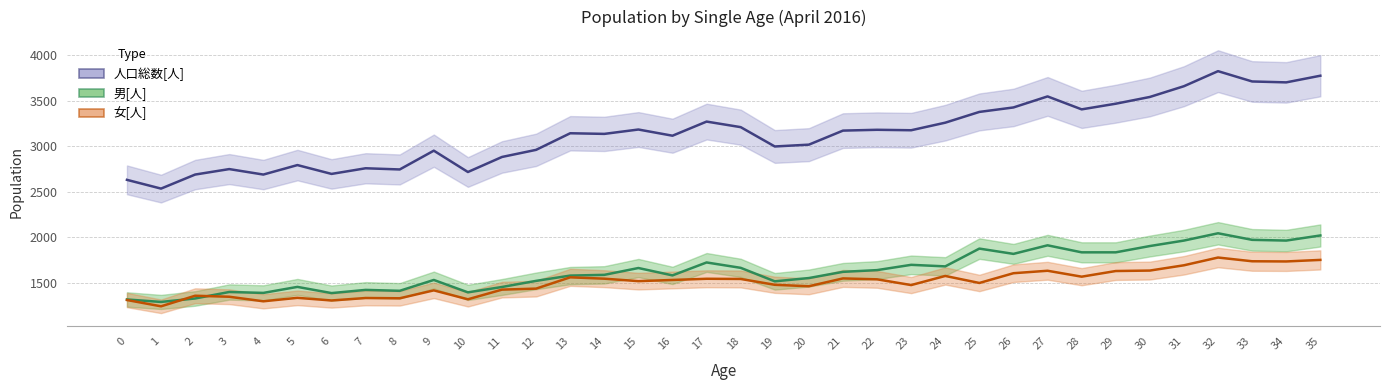

How many interior local valleys does the 男[人] series have?

10